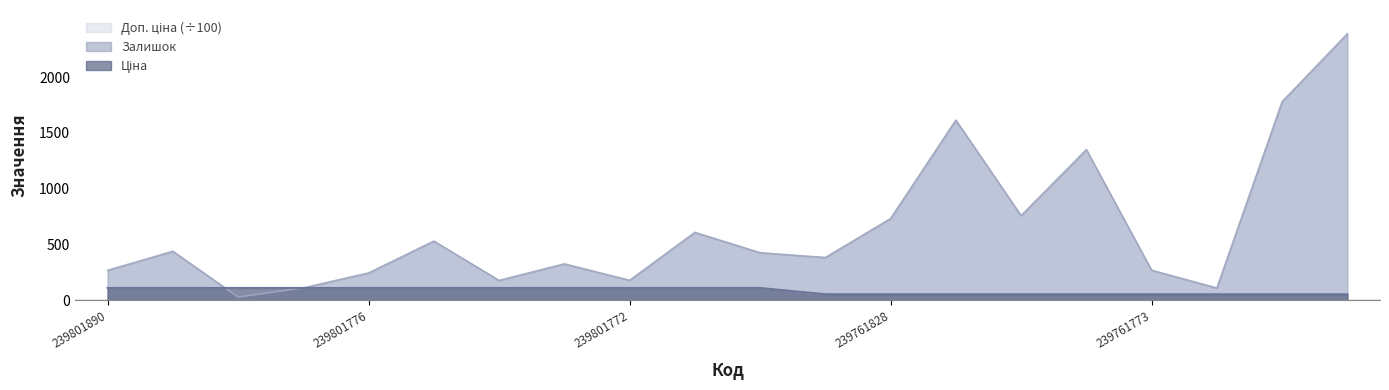

Where do Доп. ціна and Залишок first cross each other?

239801828 and 239801778